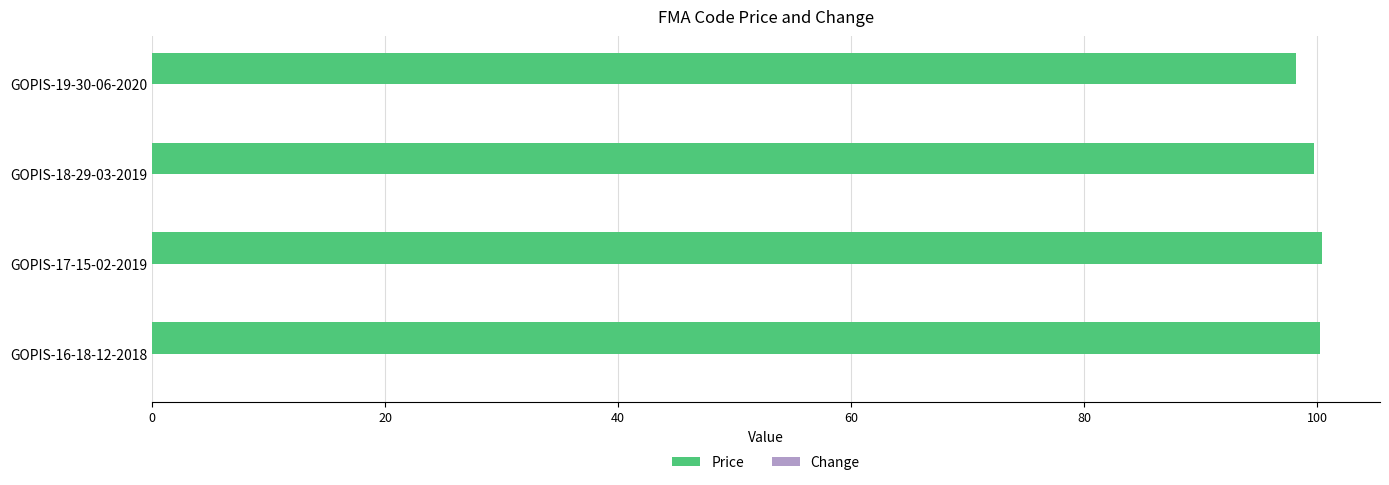

Which series has the largest total across all categories?

Price